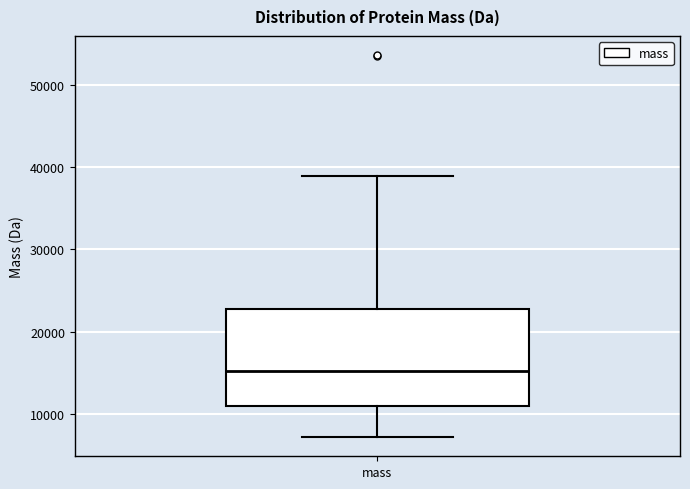

Read this box plot against the y-axis: the position of the median line, the range covered by the box, and the ends of both whiskers. The values are not printed on the chart, so give them approximately, as read against the axis.

median 15000, box 11000 to 23000, whiskers 7000 to 39000